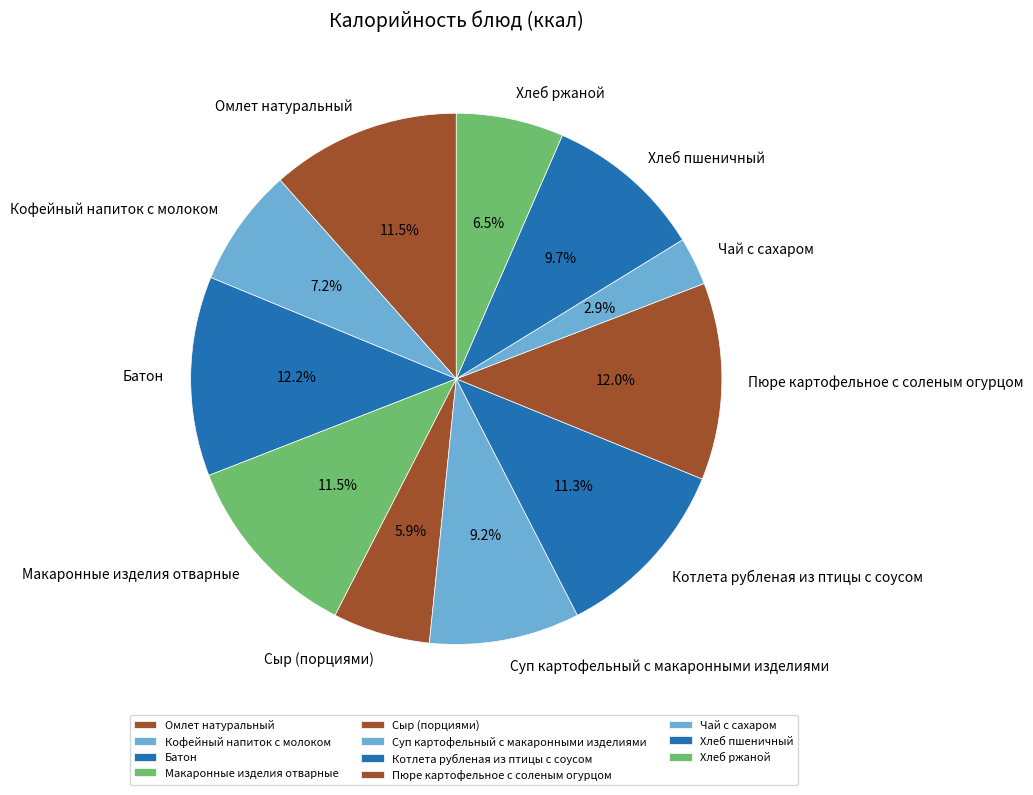

What percentage is NOT represented by Хлеб ржаной?

93.5%